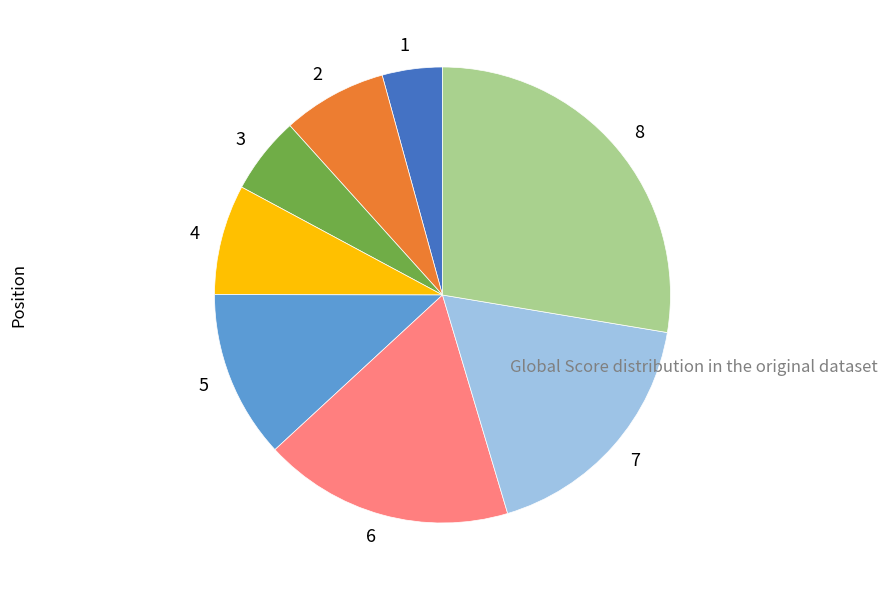

Is 5 the majority of the pie?

No